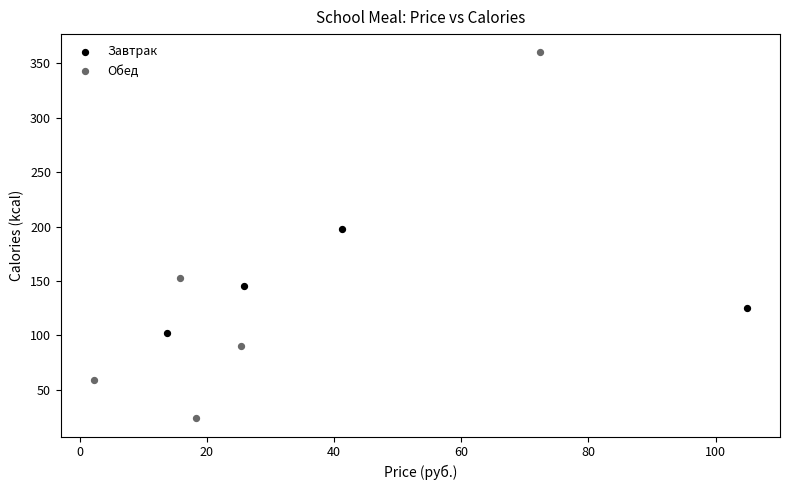

Which series reaches the minimum Y coordinate?

Обед